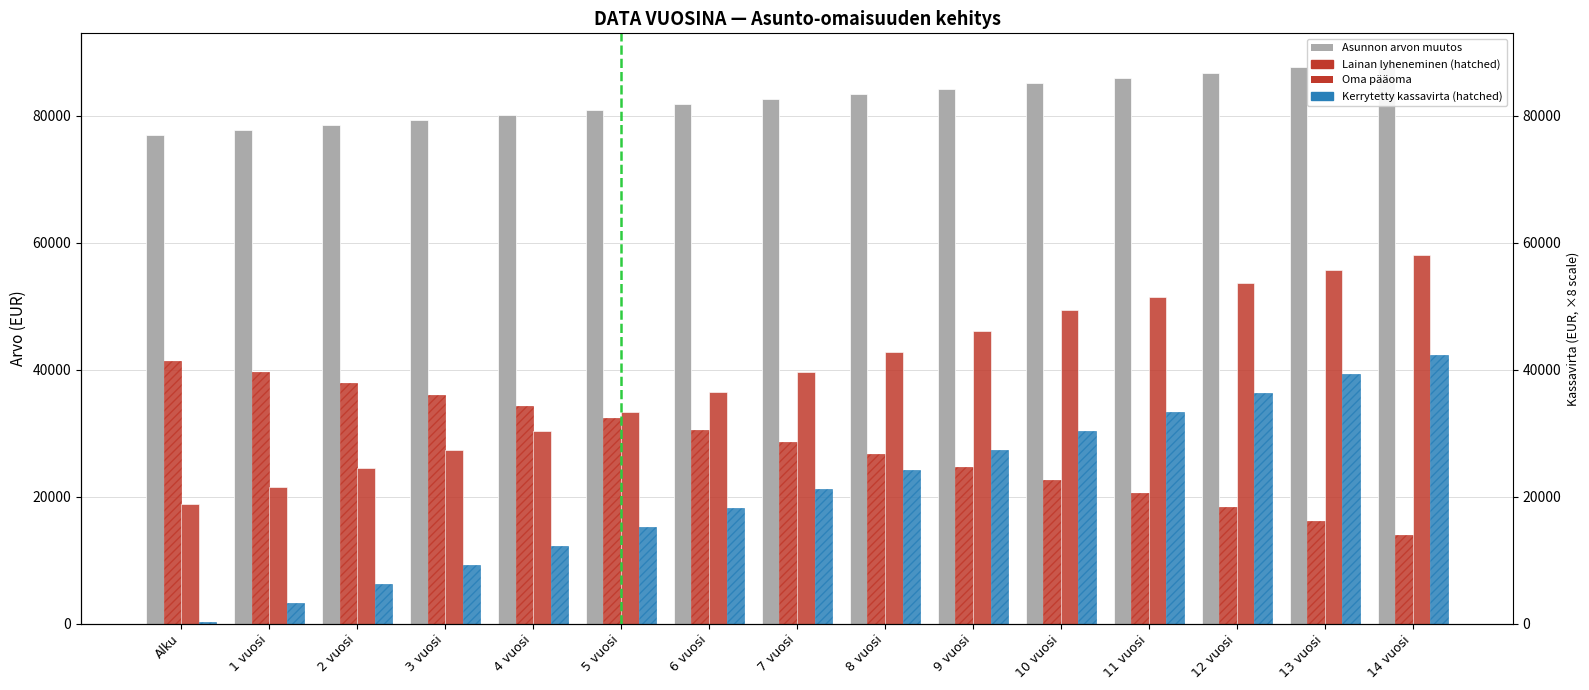

At which category is the sum across all series the highest?

14 vuosi